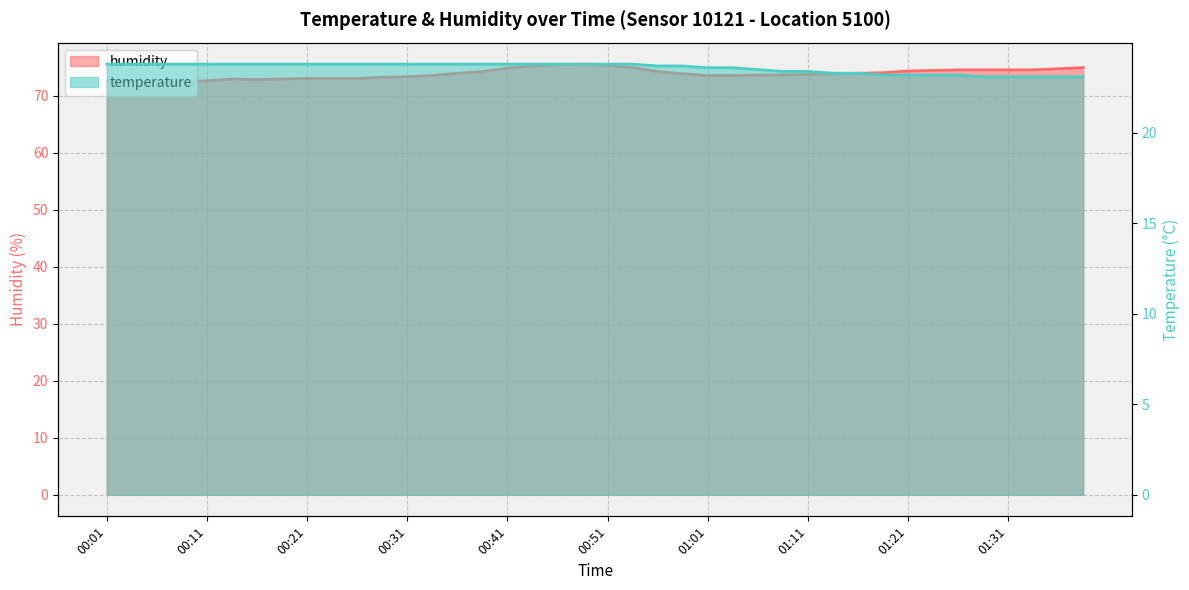

What position from the right is 00:56?

18